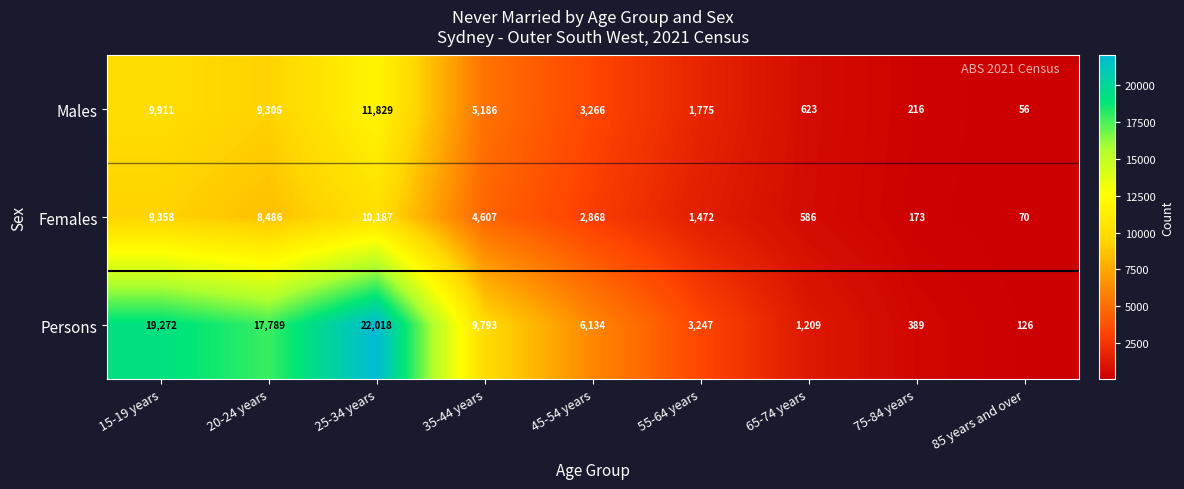

What is the average value of the Males series?

4685